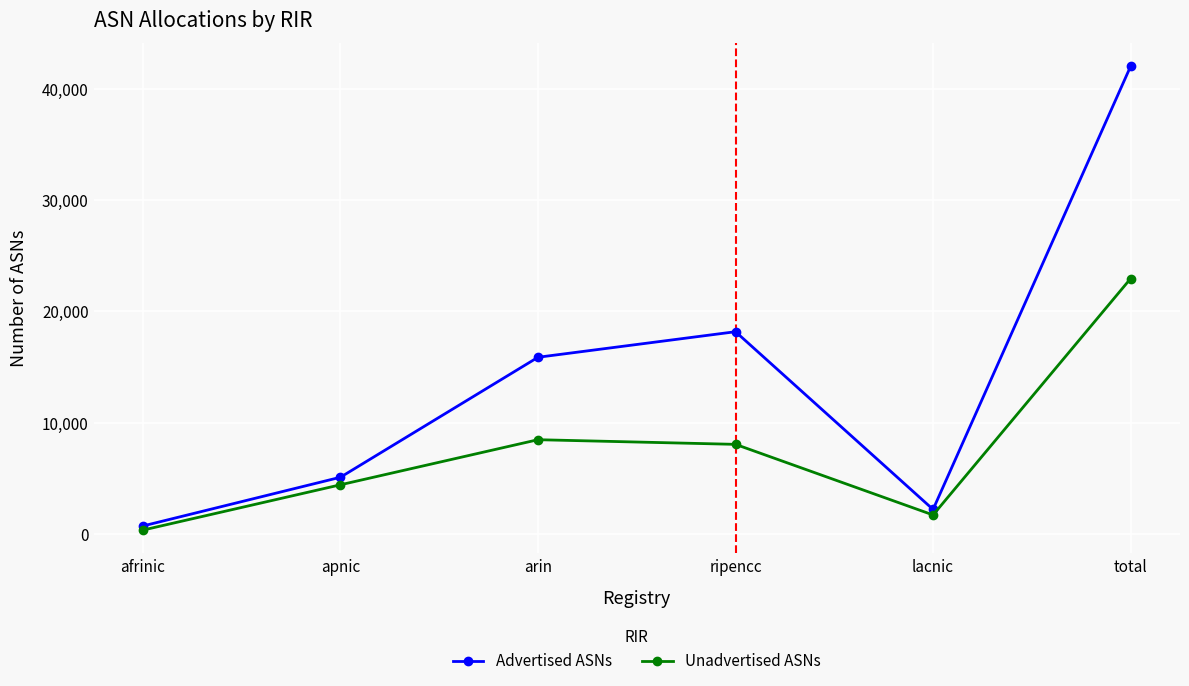

What is the highest value of the Advertised ASNs series?

42014